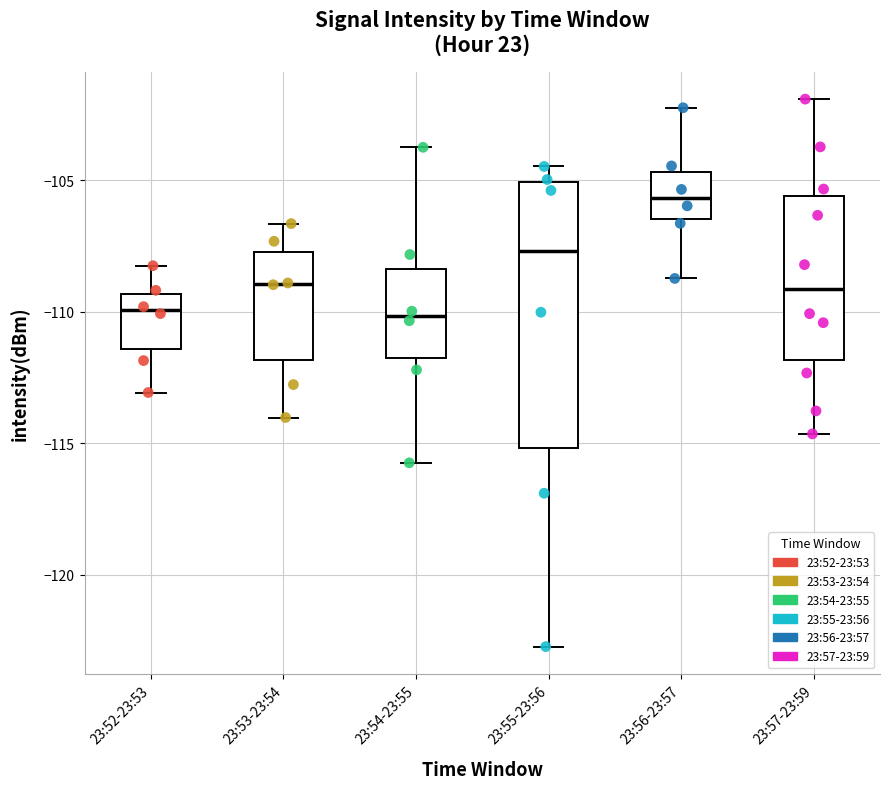

Reading left to right, read every box against the y-axis: the position of its median line, the range the box covers, and the ends of its whiskers. The values are not printed on the chart, so give them approximately, as read against the axis.

23:52-23:53: median -110.0, box -111.5 to -109.5, whiskers -113.0 to -108.5
23:53-23:54: median -109.0, box -112.0 to -107.5, whiskers -114.0 to -106.5
23:54-23:55: median -110.0, box -111.5 to -108.5, whiskers -115.5 to -104.0
23:55-23:56: median -107.5, box -115.0 to -105.0, whiskers -122.5 to -104.5
23:56-23:57: median -105.5, box -106.5 to -104.5, whiskers -108.5 to -102.0
23:57-23:59: median -109.0, box -112.0 to -105.5, whiskers -114.5 to -102.0